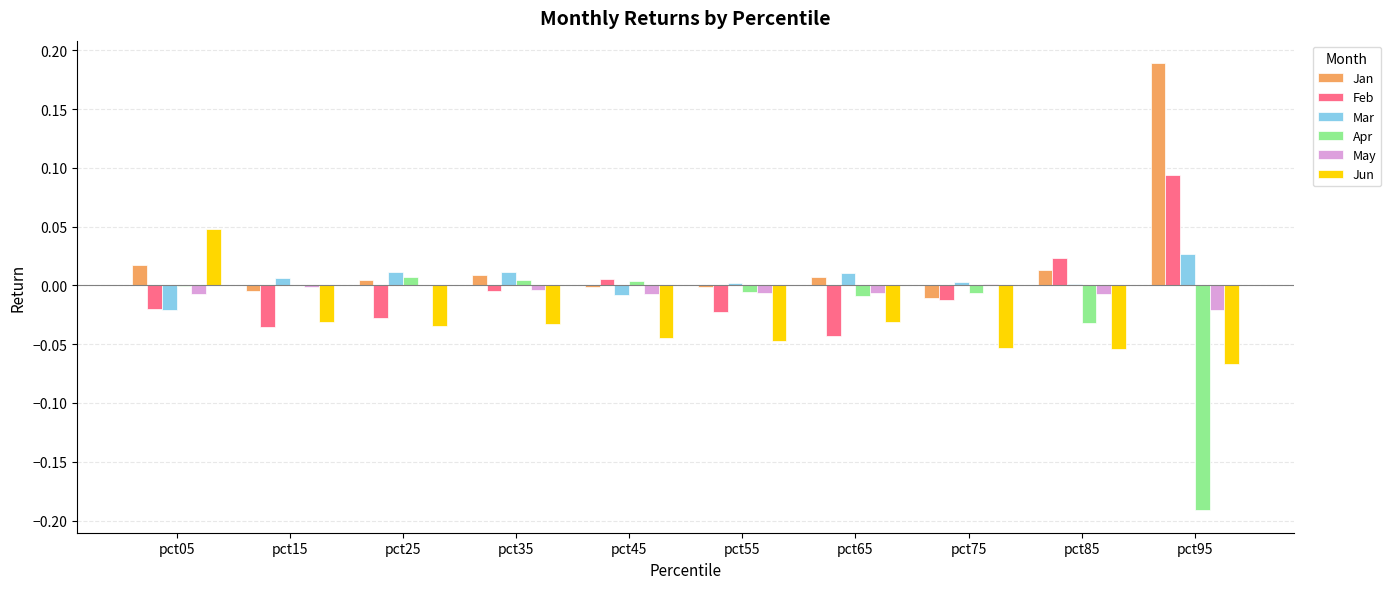

The Feb series shows -0.0 at pct05. True or false?

True